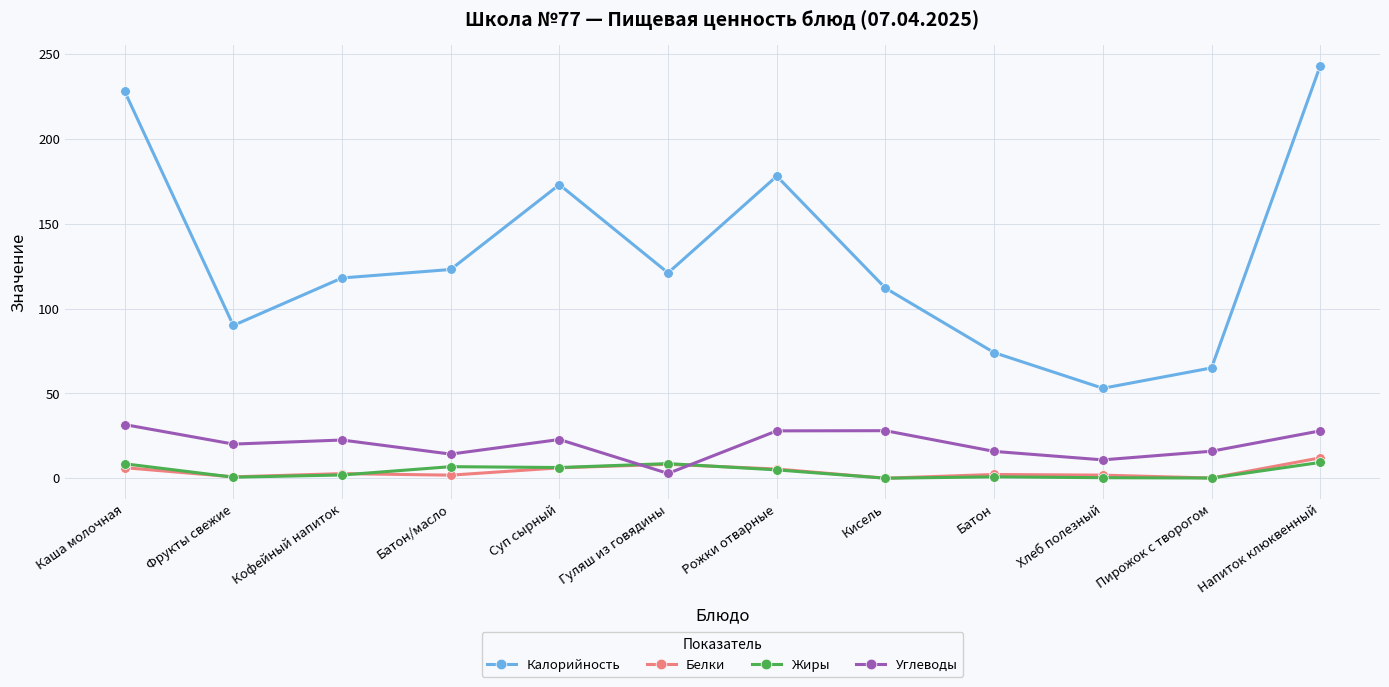

Which series ends up on top after the final intersection of Жиры and Углеводы?

Углеводы